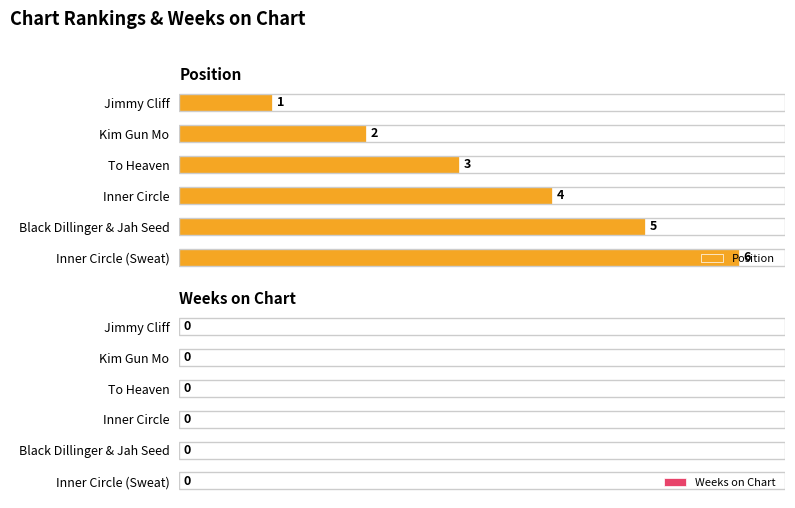

True or false: the data shows 1 at Jimmy Cliff.

True